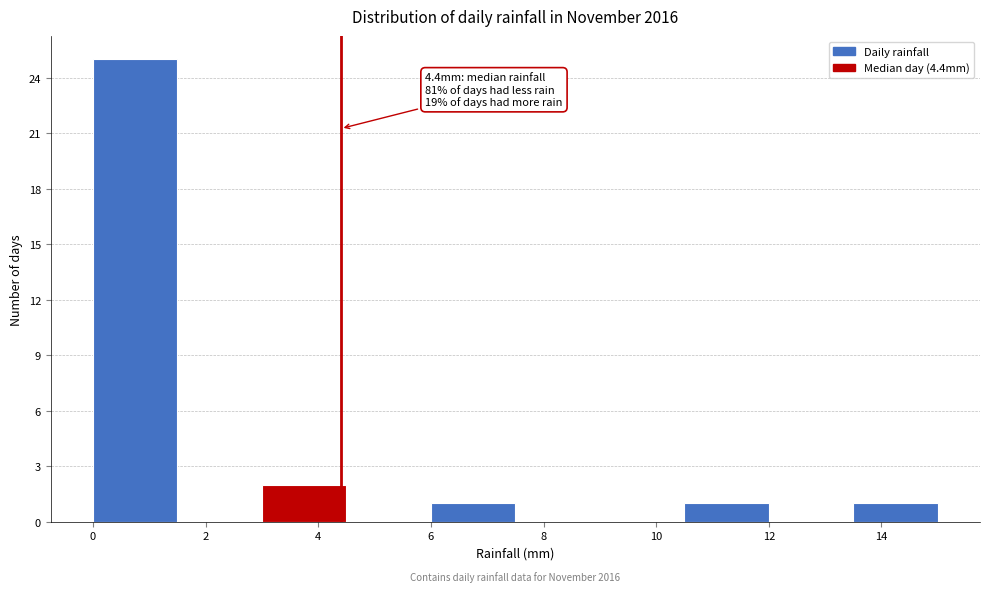

Which range on the x-axis has the tallest bar?

0.0 to 1.5